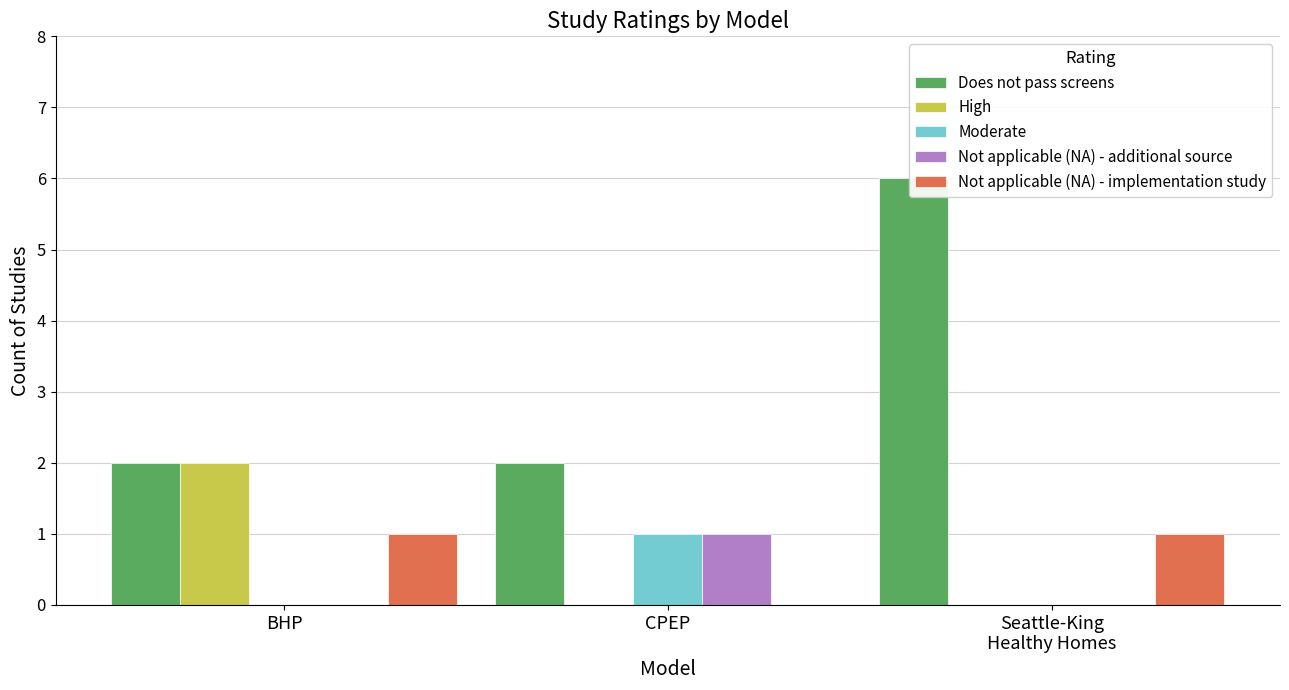

Reading right to left, transcribe all the data shown in this chart.

Does not pass screens: Seattle-King
Healthy Homes=6	CPEP=2	BHP=2
High: Seattle-King
Healthy Homes=0	CPEP=0	BHP=2
Moderate: Seattle-King
Healthy Homes=0	CPEP=1	BHP=0
Not applicable (NA) - additional source: Seattle-King
Healthy Homes=0	CPEP=1	BHP=0
Not applicable (NA) - implementation study: Seattle-King
Healthy Homes=1	CPEP=0	BHP=1